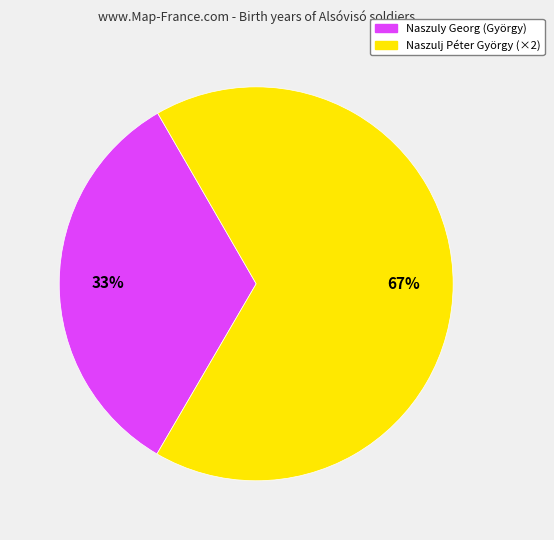

To the nearest percent, what is the average slice percentage?

50%